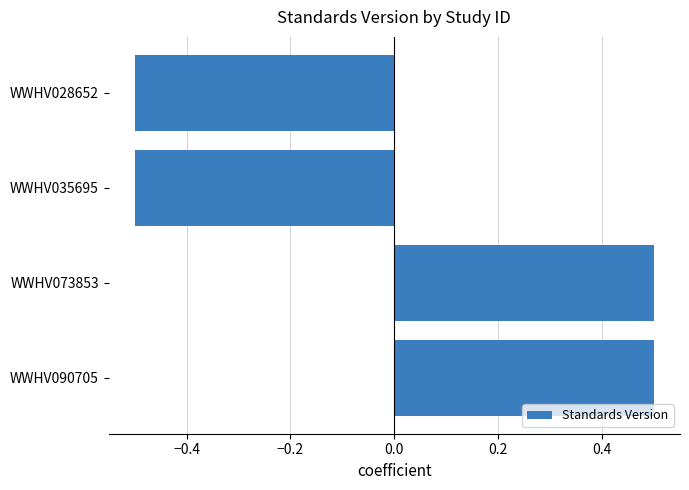

Reading top to bottom, transcribe all the data shown in this chart.

WWHV028652=-0.5	WWHV035695=-0.5	WWHV073853=0.5	WWHV090705=0.5